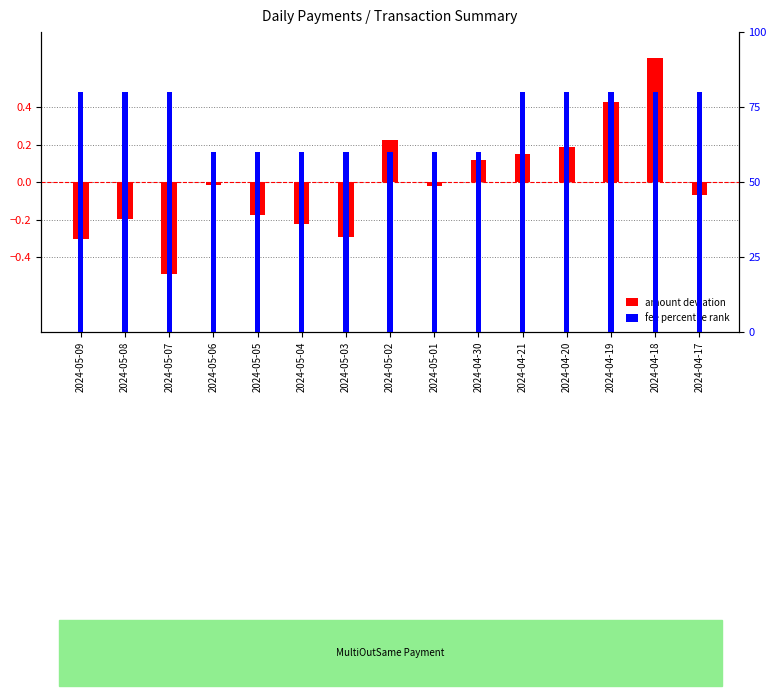

Where is fee percentile rank nearest to the value 70?

2024-05-09